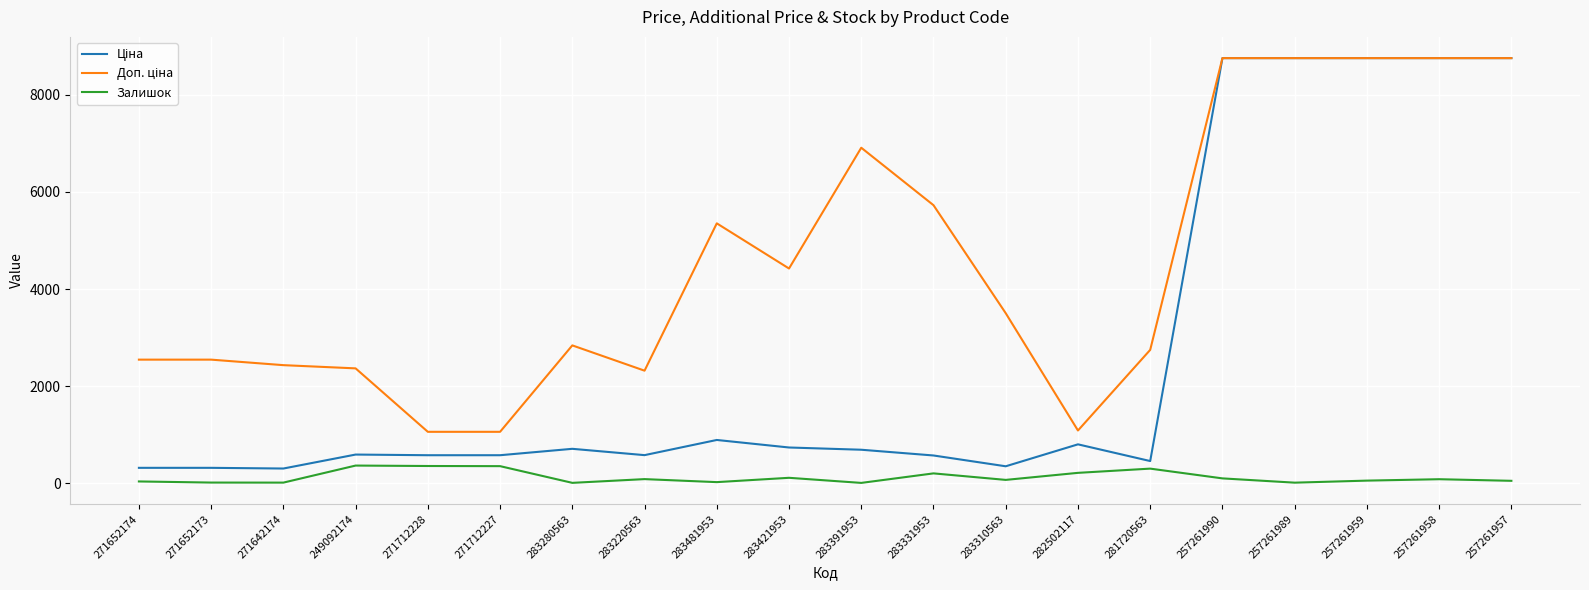

What is the greatest value displayed?

8755.5